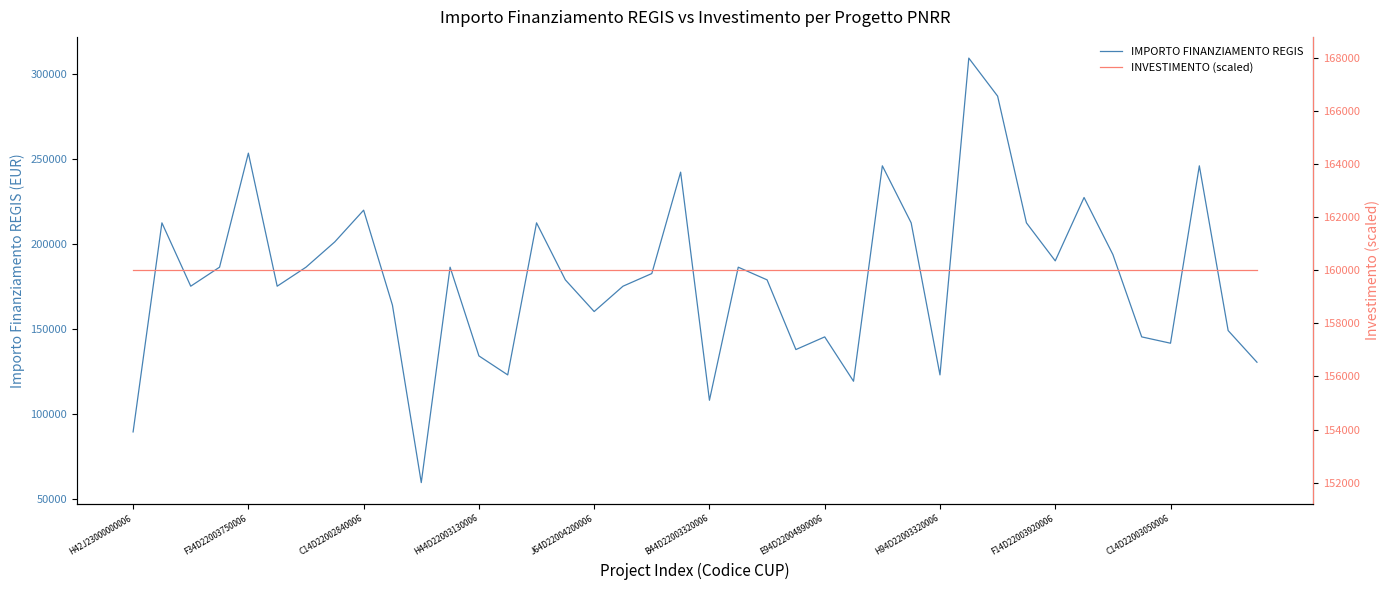

Rank the series by their average value, from highest to lowest.

IMPORTO FINANZIAMENTO REGIS, INVESTIMENTO (scaled)